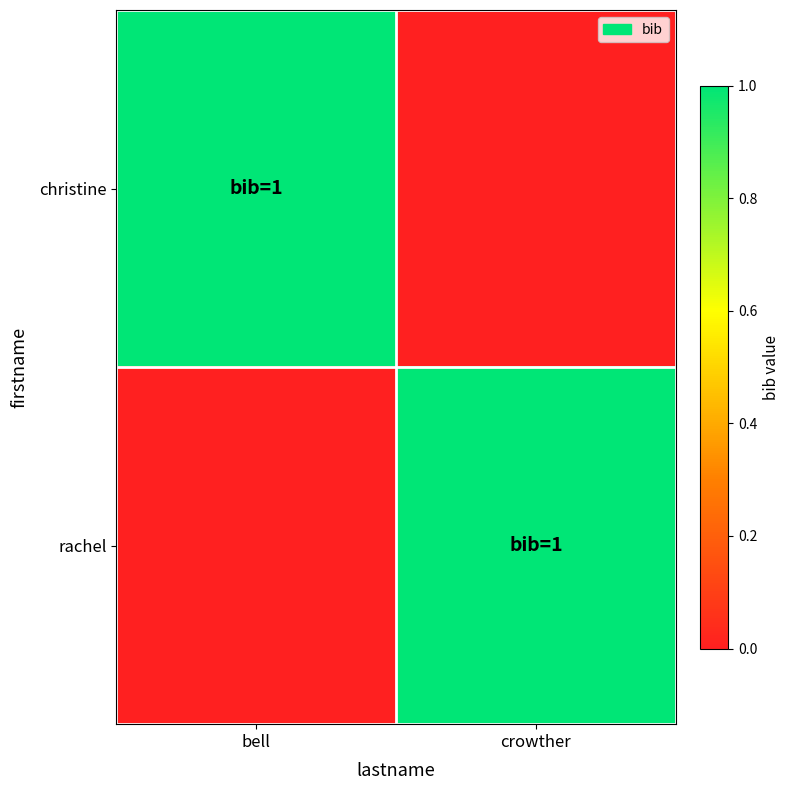

Reading right to left, list all the values displayed in this chart.

christine: crowther=0	bell=1
rachel: crowther=1	bell=0